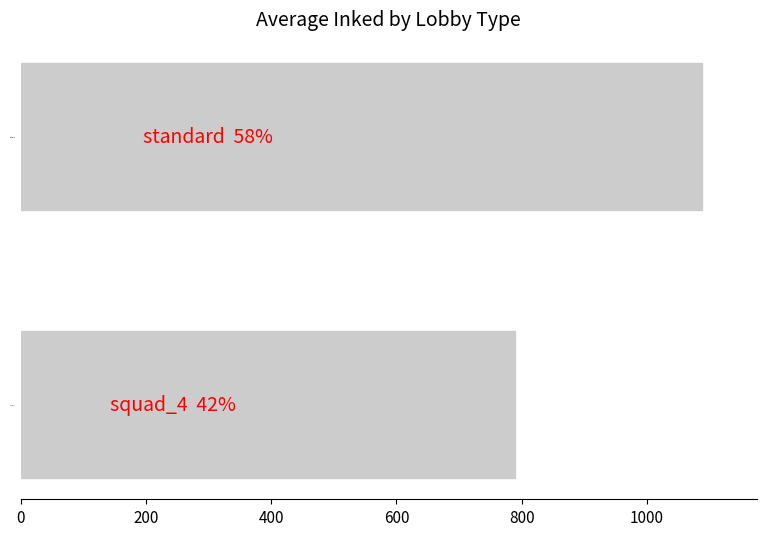

Are the bars grouped side by side (vs. stacked)?

No